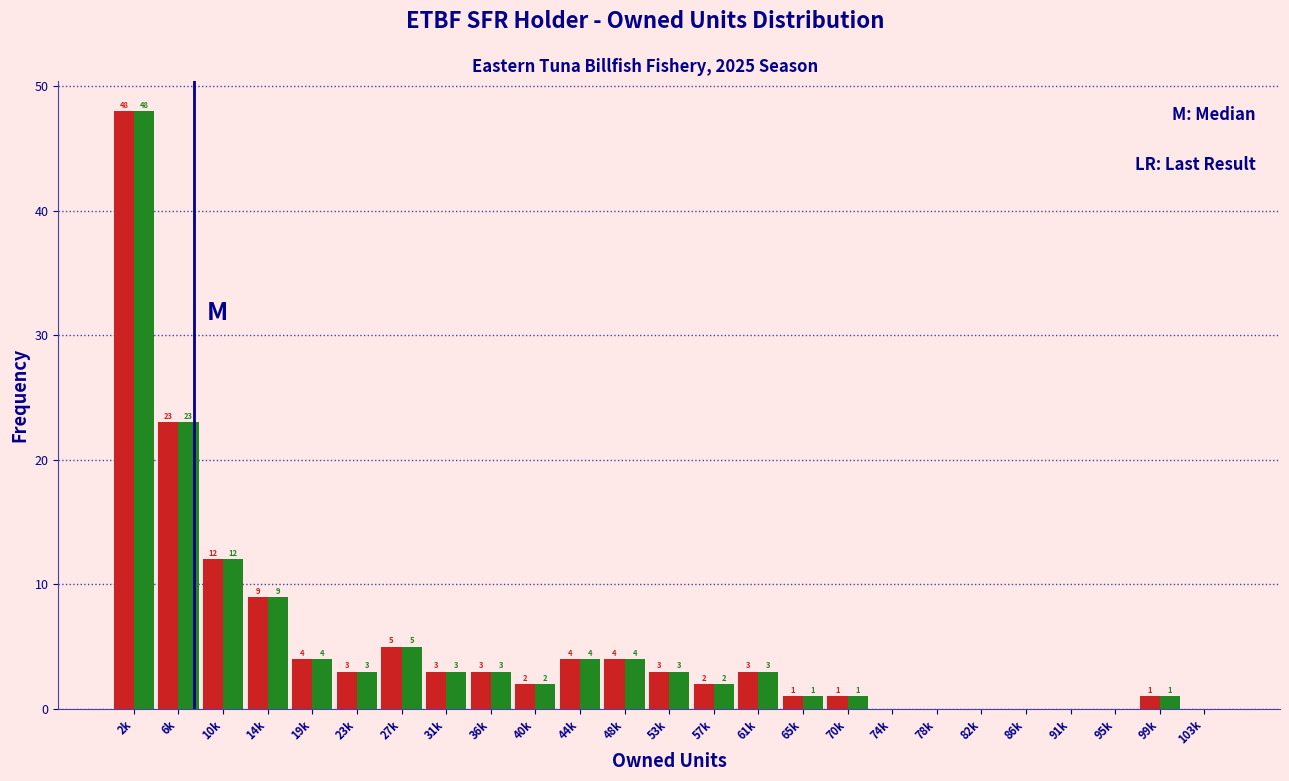

At which category is the sum across all series the highest?

2k